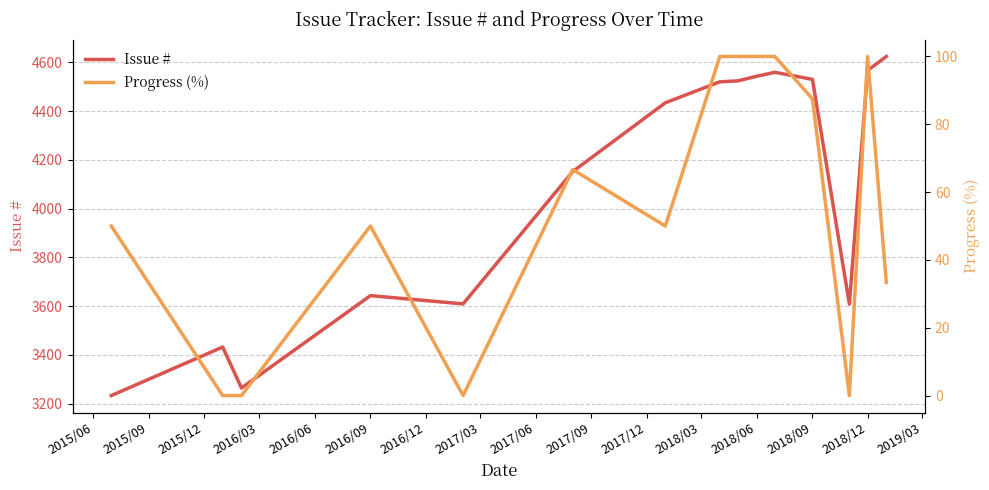

True or false: Issue # and Progress (%) intersect in this chart.

False